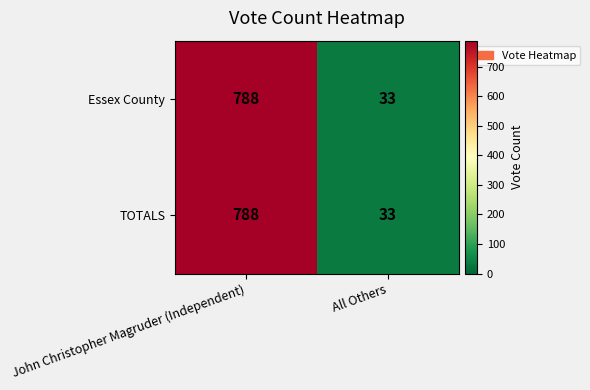

What is the sum of all Essex County values?

821